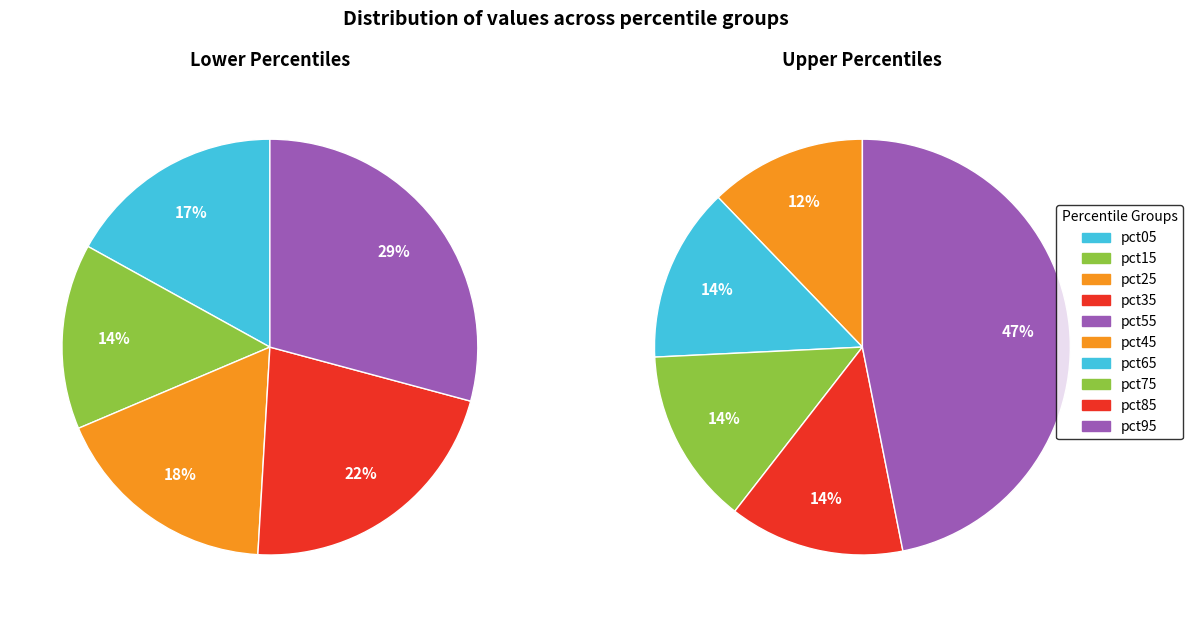

Is there any slice that represents more than half of the pie?

No